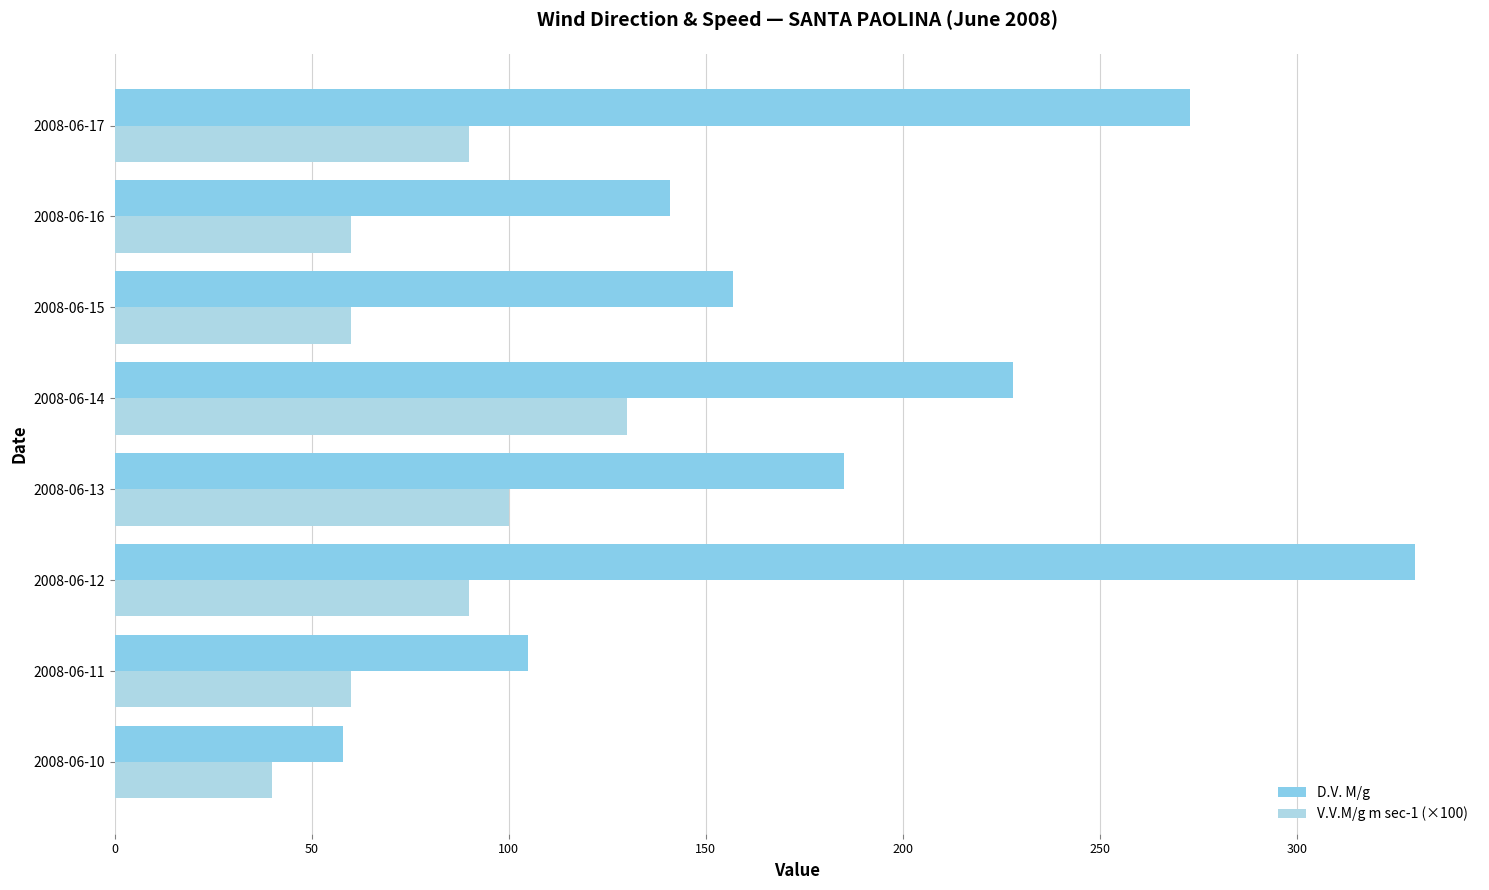

What are all the series names shown in the legend?

D.V. M/g, V.V.M/g m sec-1 (×100)